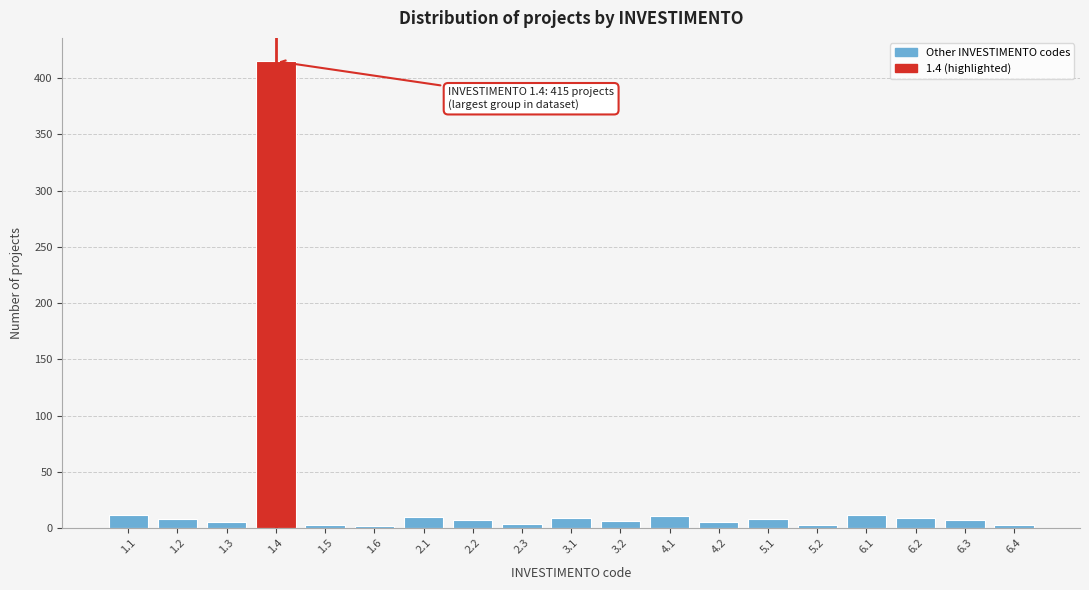

What is the difference between the maximum and minimum values?

413